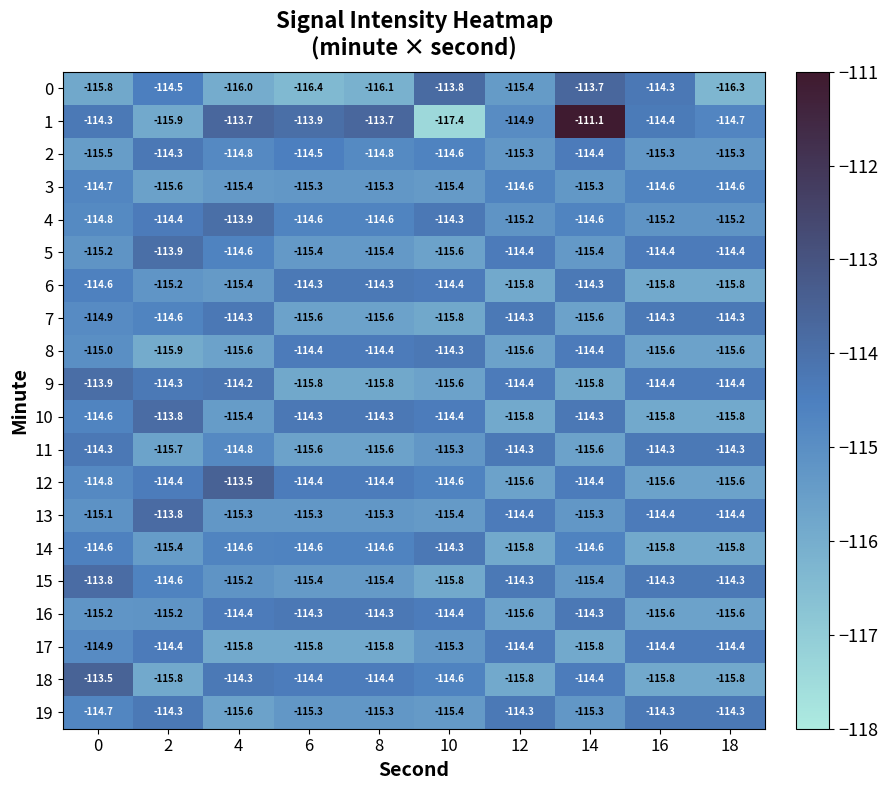

What is the sum of the 13 values at 14 and 2?

-229.1